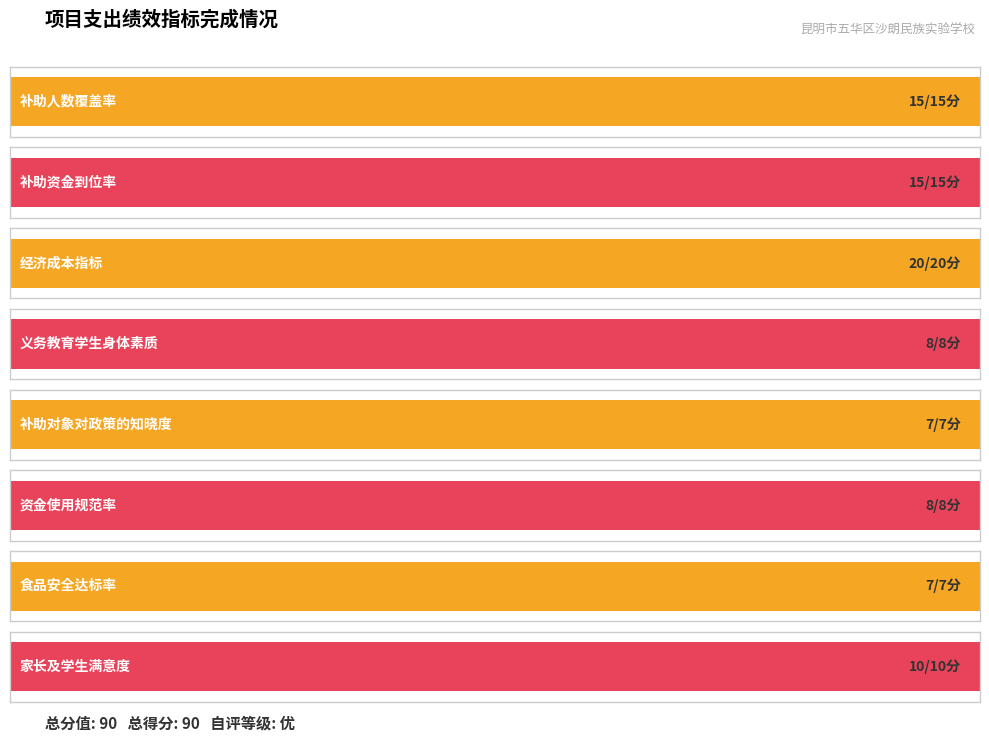

Rank the categories by 实际完成值 value from highest to lowest.

经济成本指标, 补助人数覆盖率, 补助资金到位率, 家长及学生满意度, 义务教育学生身体素质, 资金使用规范率, 补助对象对政策的知晓度, 食品安全达标率